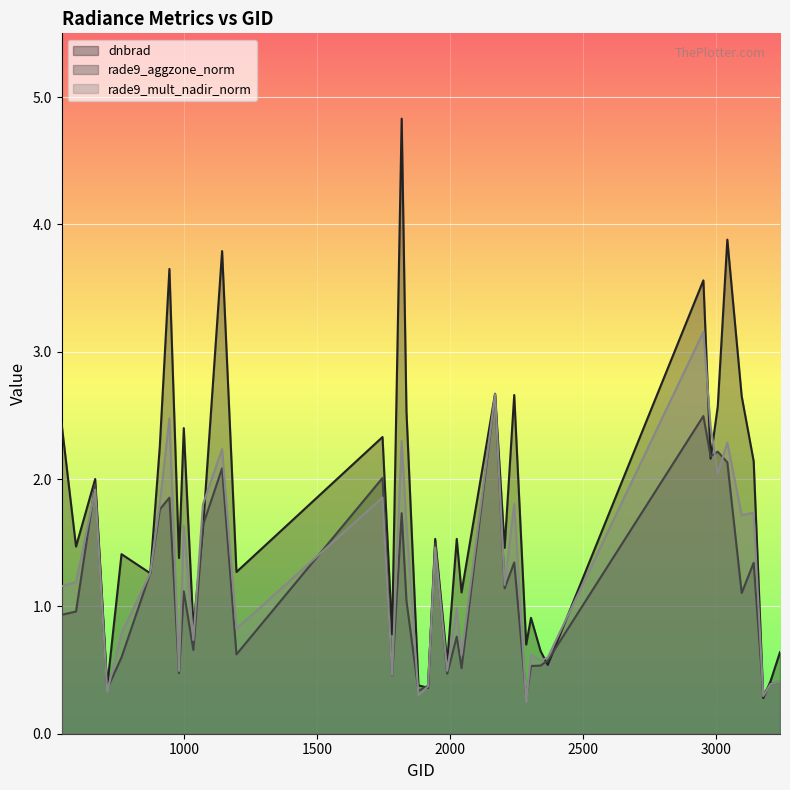

Between 1835 and 3203, which is larger?

1835